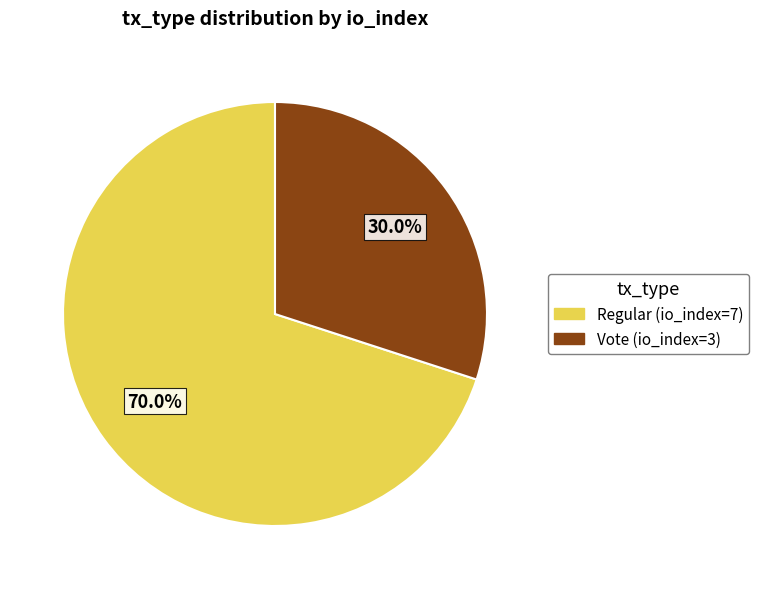

To the nearest percent, what is the combined percentage of Vote (io_index=3) and Regular (io_index=7)?

100%